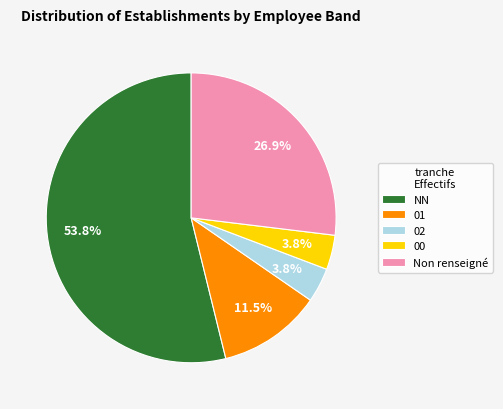

What is the largest slice in the pie chart?

NN